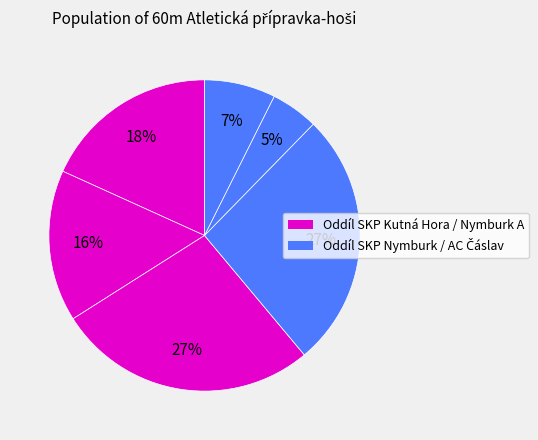

How many segments does this pie chart have?

6